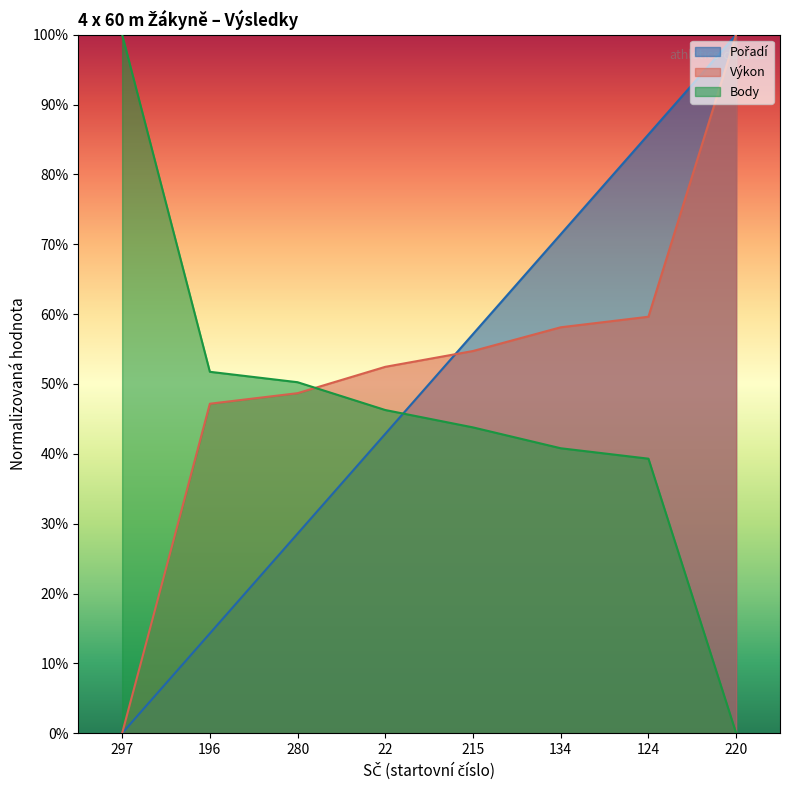

What is the total value across all series at 22?

1.4